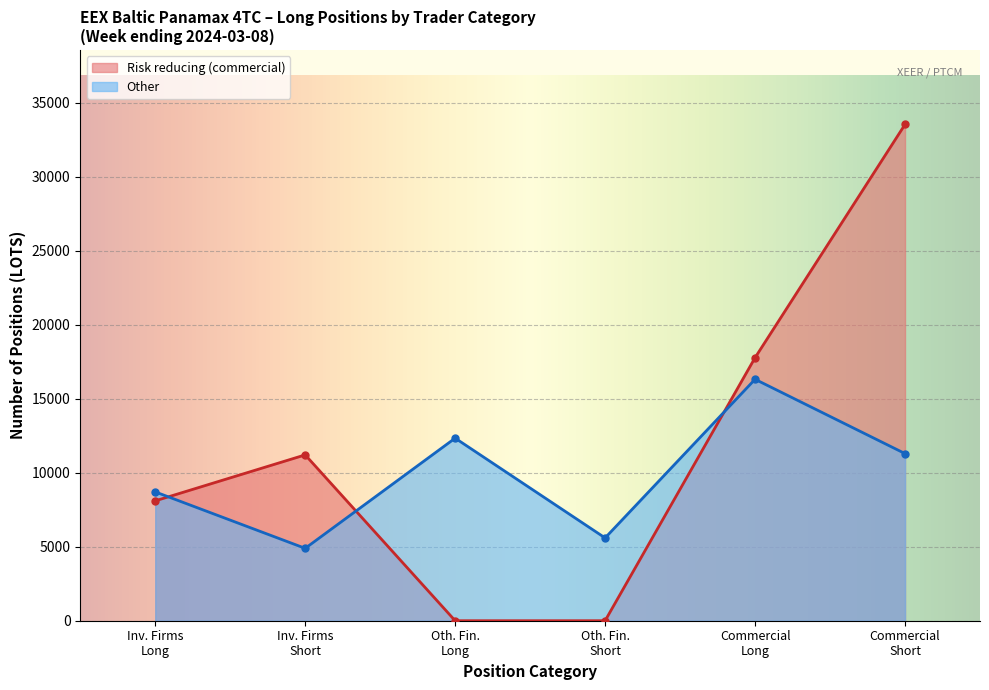

What is the maximum value shown in the chart?

33540.4